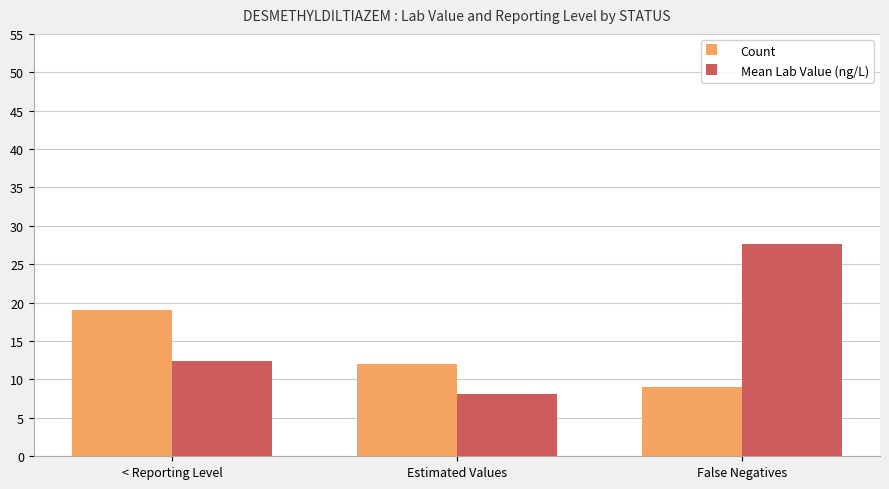

Reading left to right, transcribe all the data shown in this chart.

Count: < Reporting Level=19.0	Estimated Values=12.0	False Negatives=9.0
Mean Lab Value (ng/L): < Reporting Level=12.4	Estimated Values=8.1	False Negatives=27.6